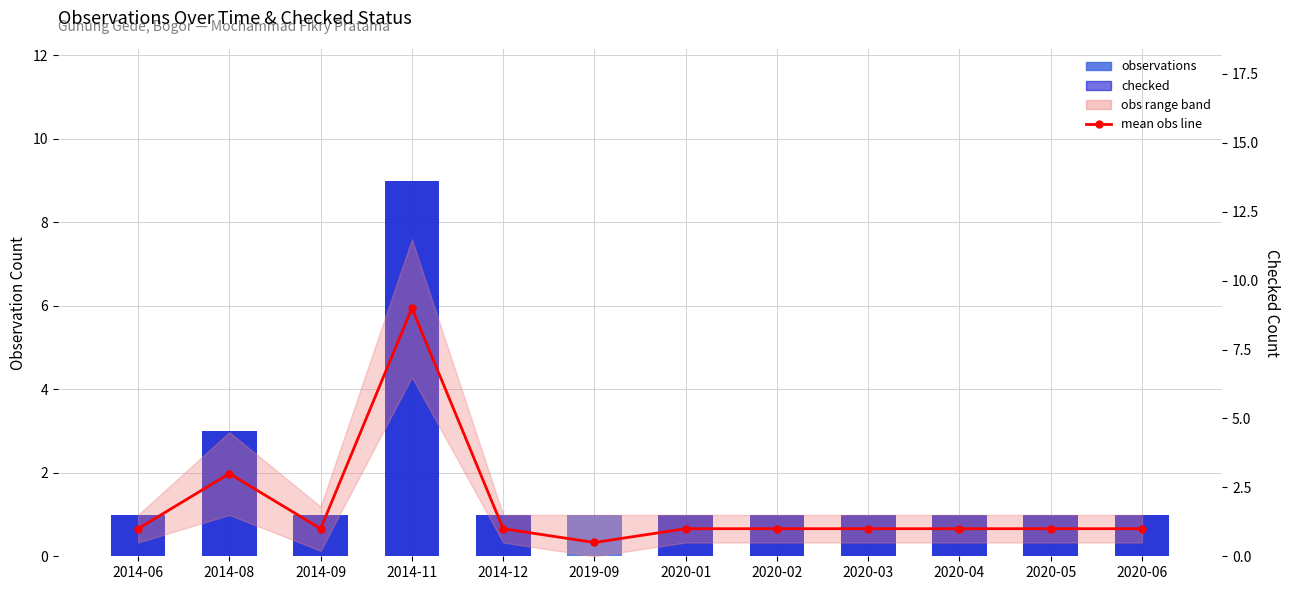

Which series has the widest spread of values?

checked